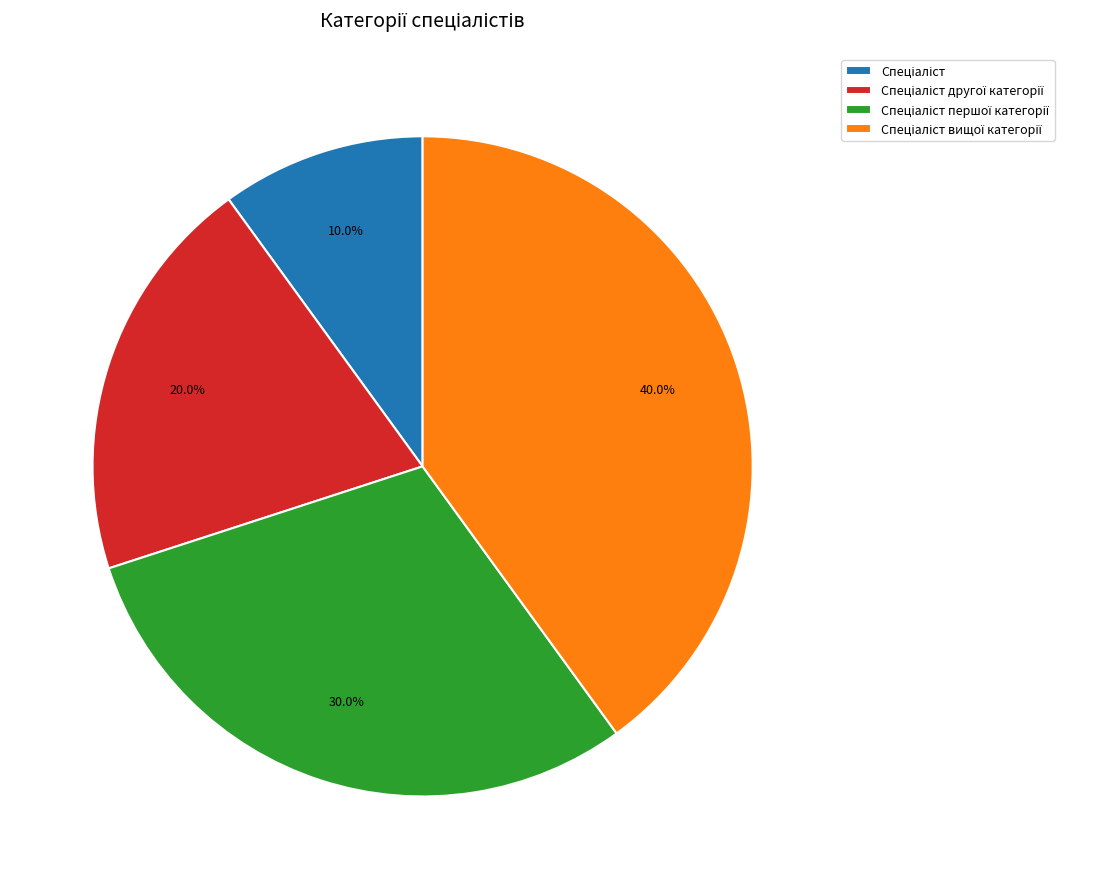

How many slices are in this pie chart?

4